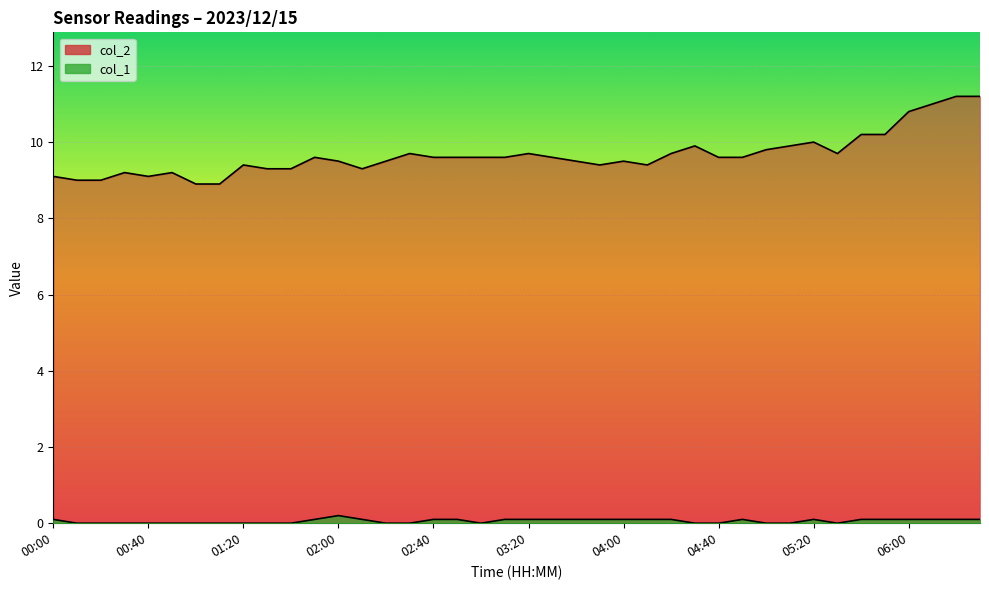

The col_2 series shows 5.7 at 05:40. True or false?

False